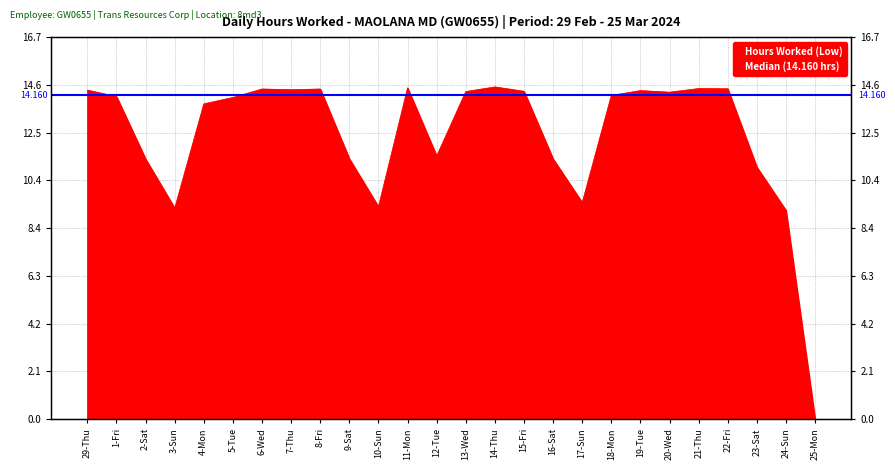

At which label is the value closest to 7?

24-Sun